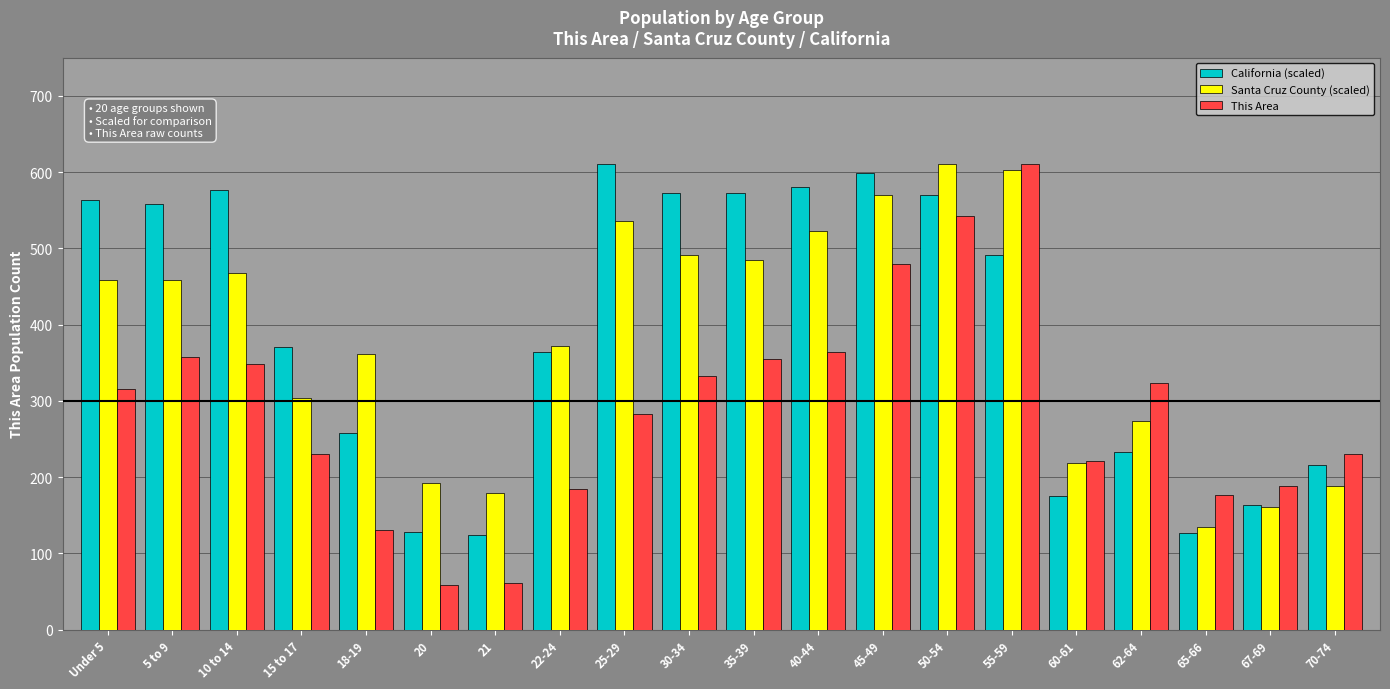

True or false: California (scaled) has a value of 364.3 at 22-24.

True